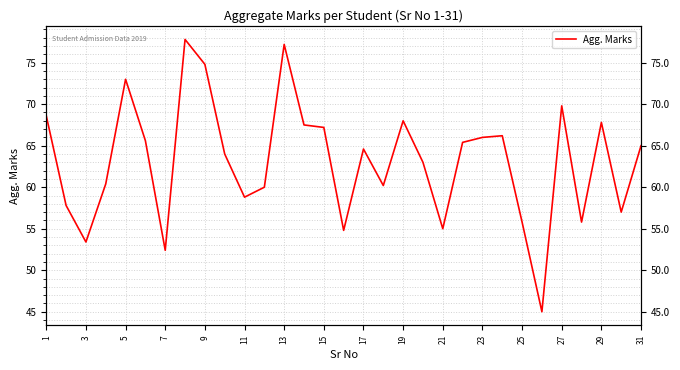

Is it true that the value at 17 is 15.1?

False